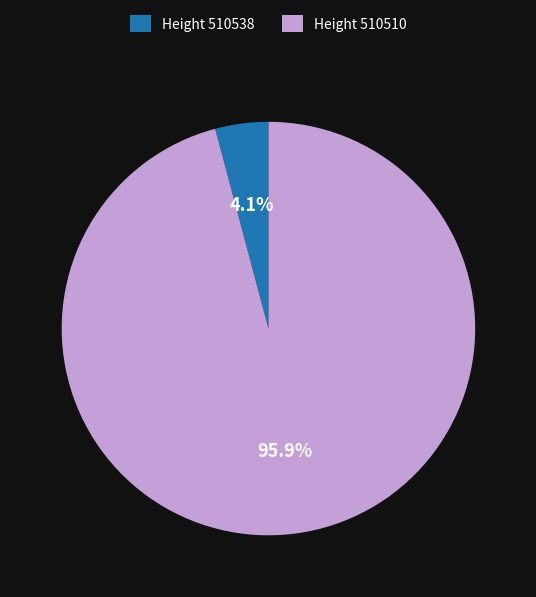

What is the total percentage of Height 510538 and Height 510510?

100.0%